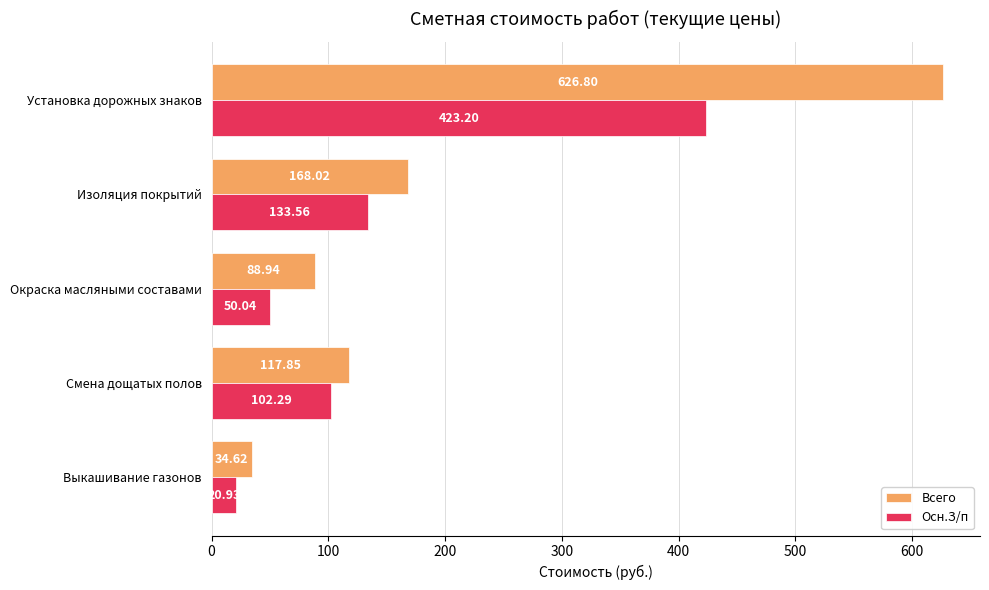

What is the difference between the maximum and minimum values in the Осн.З/п series?

402.3